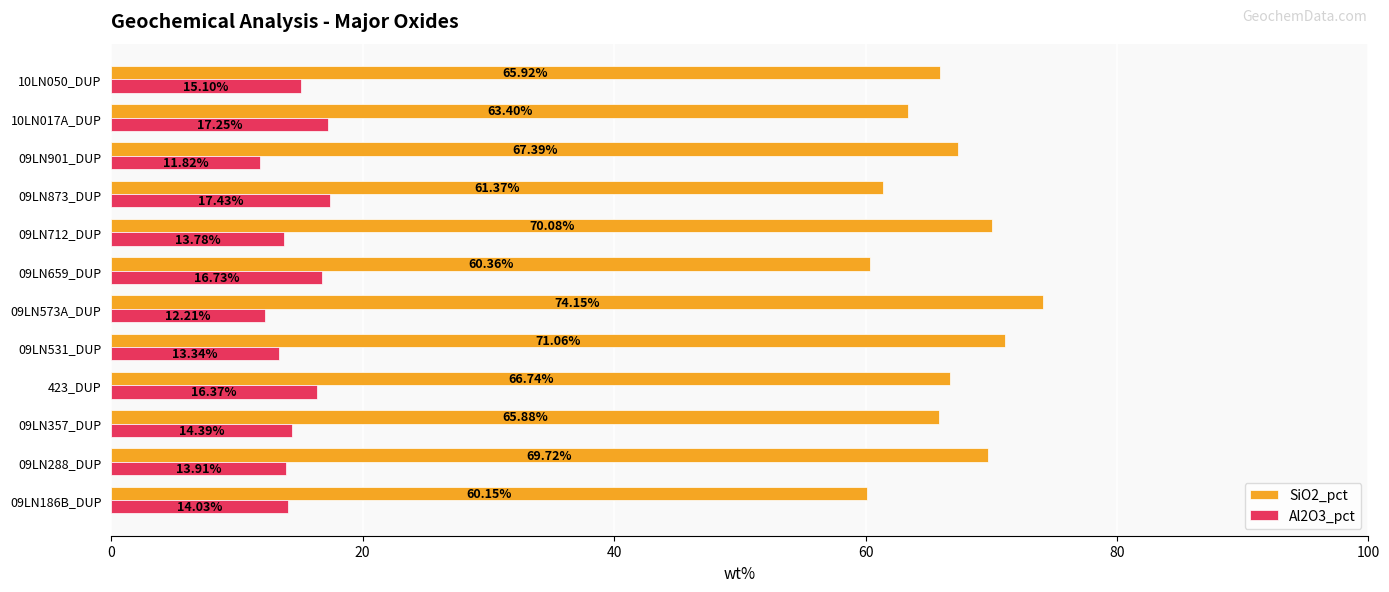

Which series has the largest range (max minus min)?

SiO2_pct